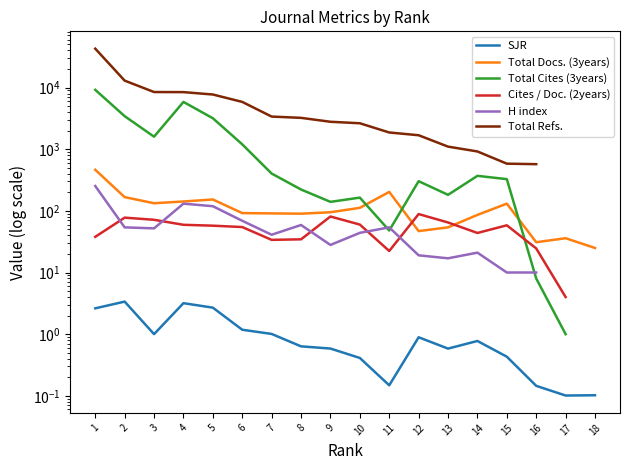

Where is the first local maximum for H index?

4